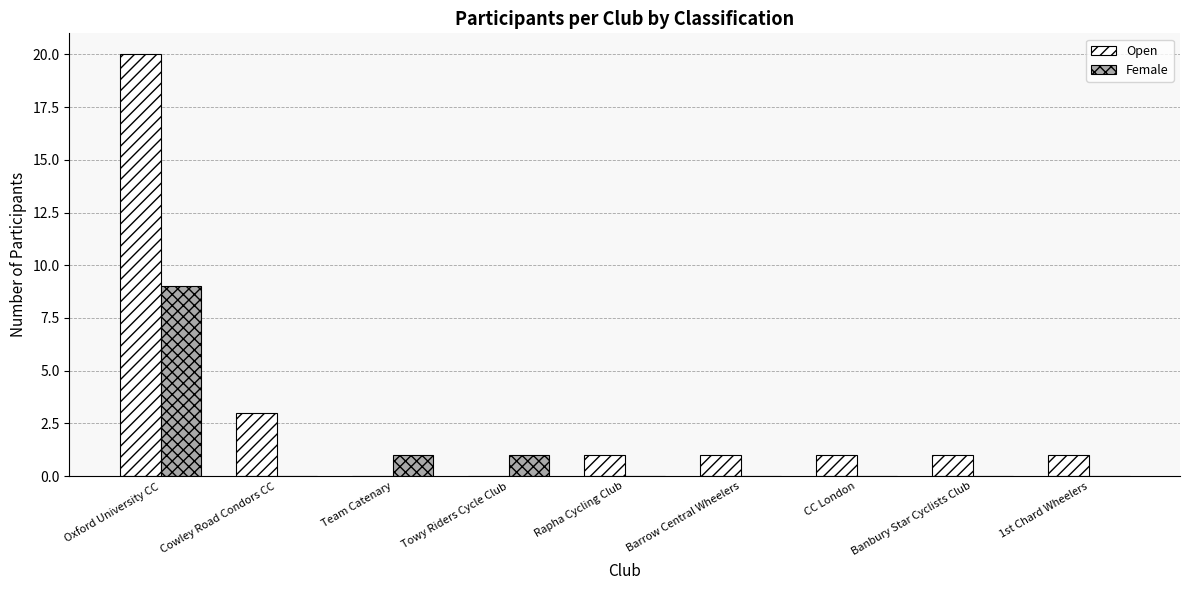

Is the value of Female at Barrow Central Wheelers greater than the value of Open at Cowley Road Condors CC?

No